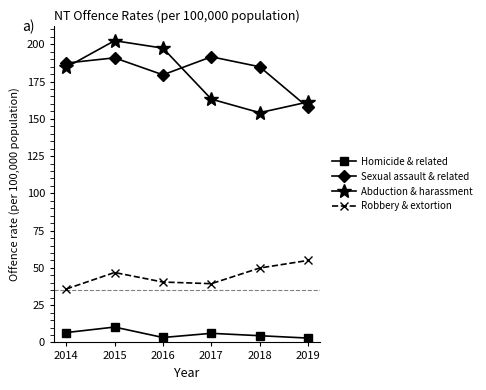

How many interior local valleys does the Abduction & harassment series have?

1